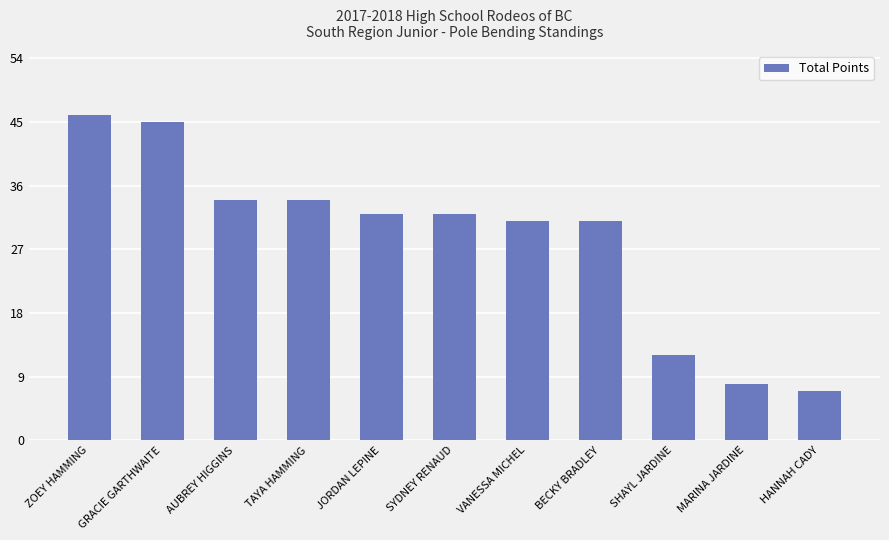

Reading right to left, list all the values displayed in this chart.

7	8	12	31	31	32	32	34	34	45	46